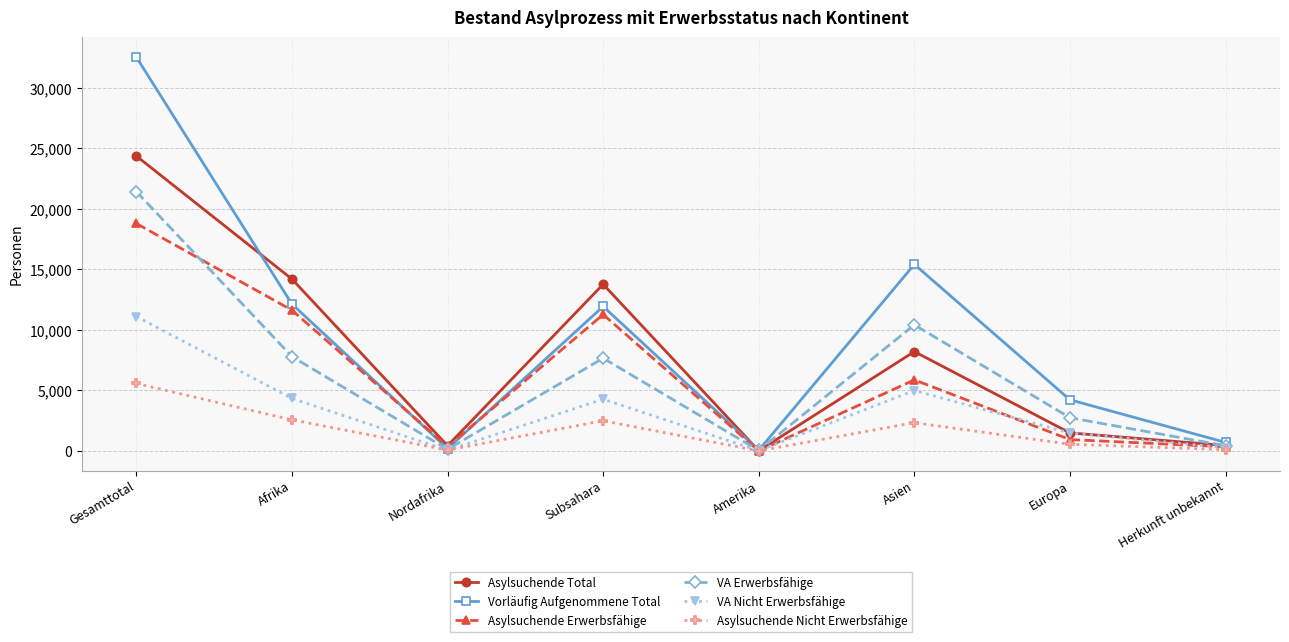

The Vorläufig Aufgenommene Total series shows 7827 at Asien. True or false?

False